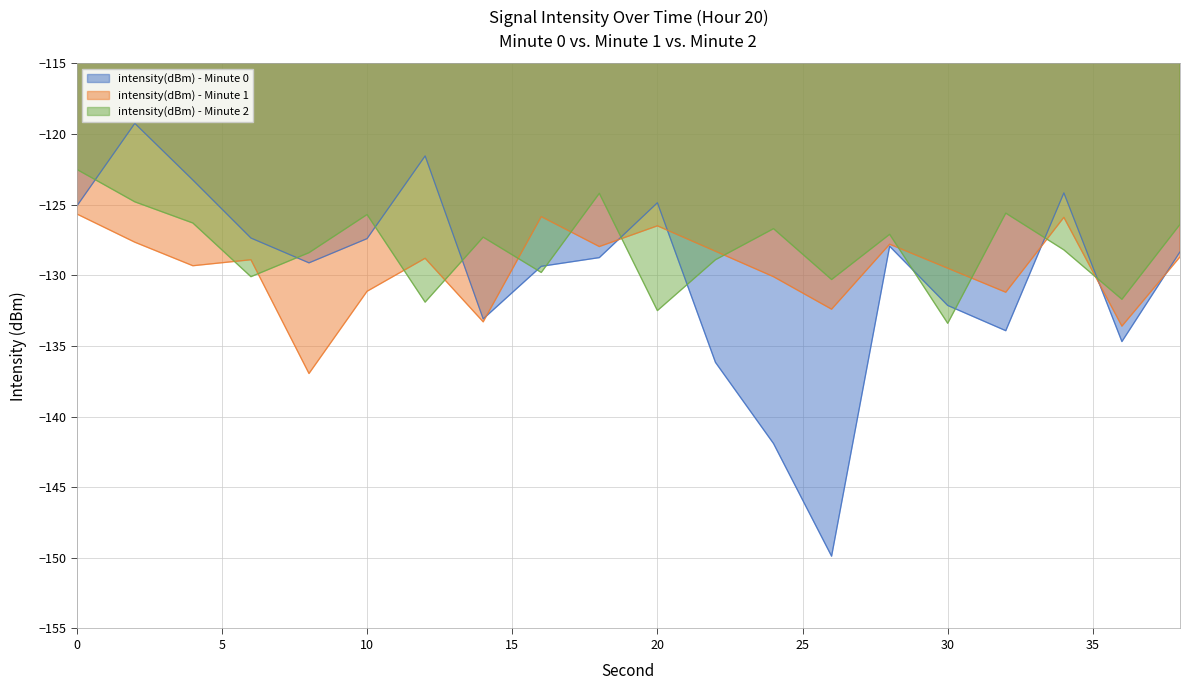

How many data points in intensity(dBm) - Minute 2 are above -127?

8